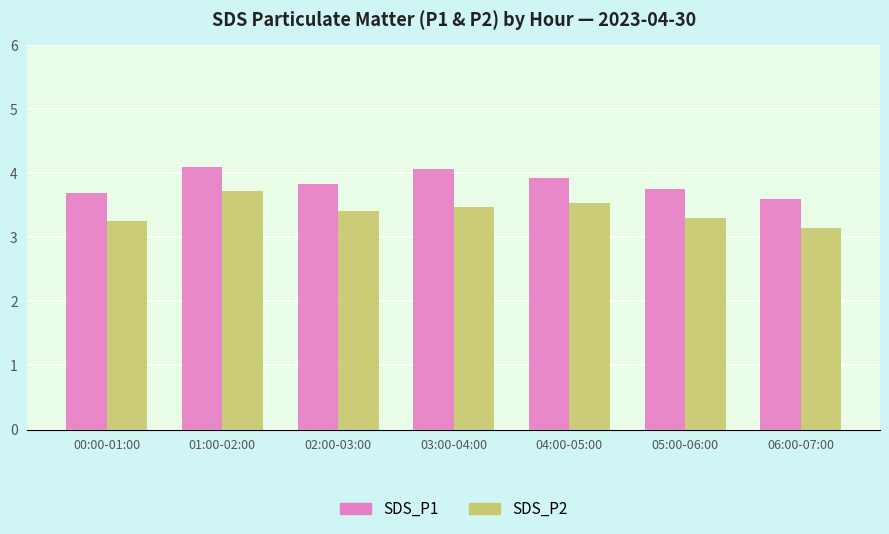

Is the value of SDS_P1 at 02:00-03:00 greater than the value of SDS_P2 at 06:00-07:00?

Yes